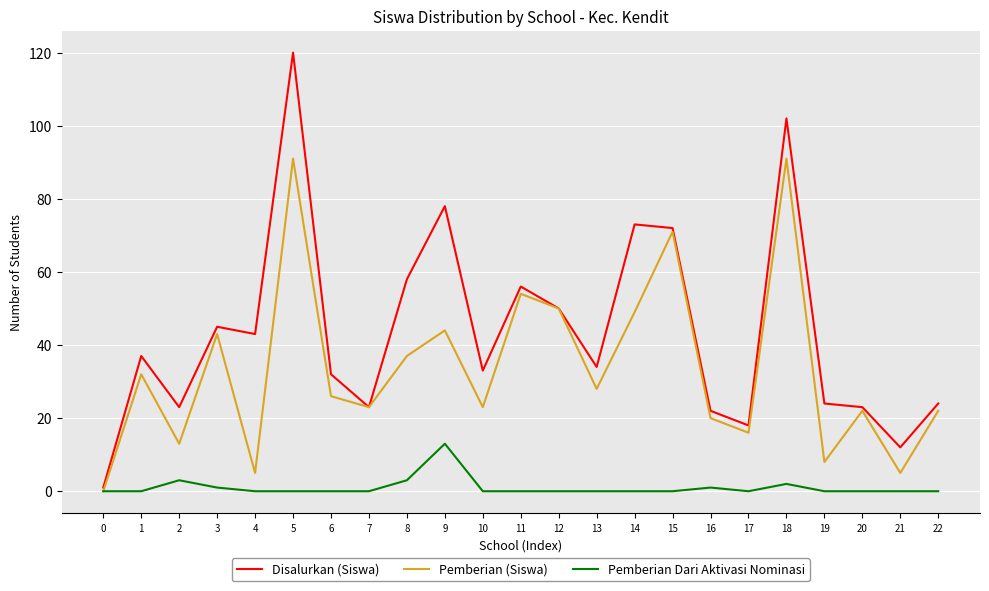

How many series are shown in this chart?

3